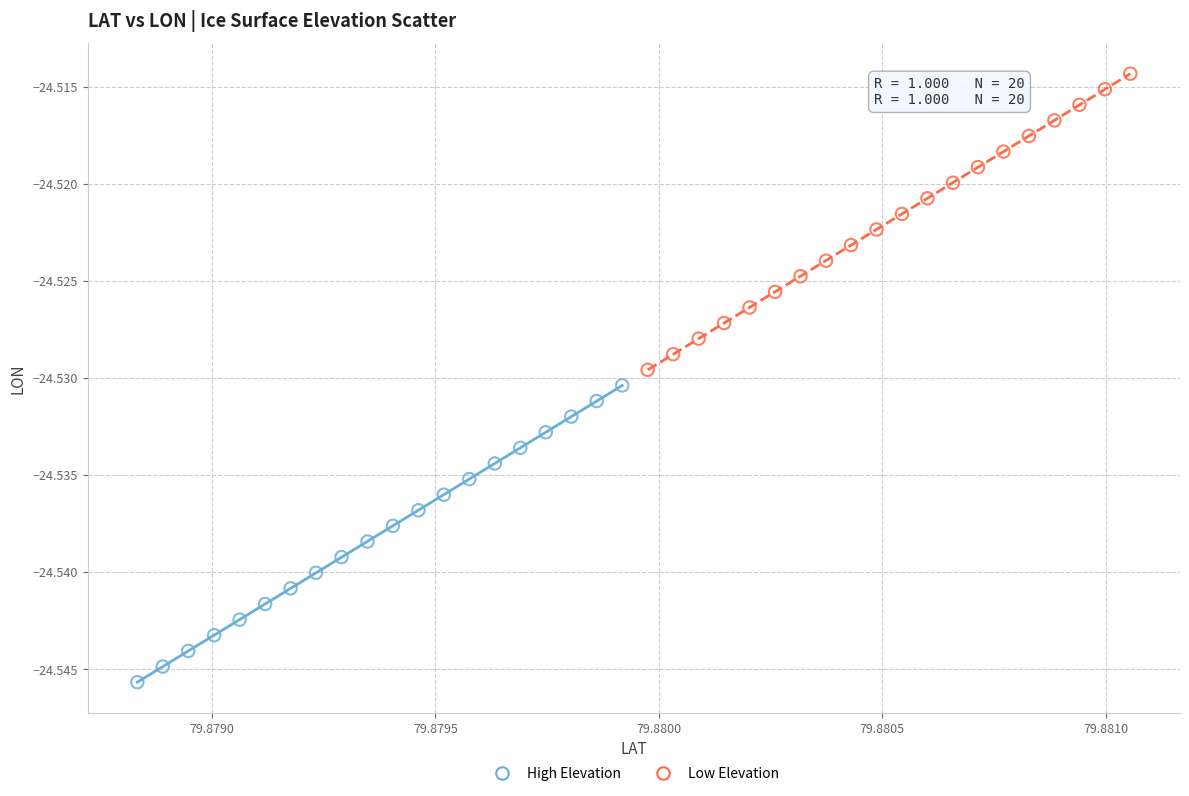

Which series contains the lowest Y value?

High Elevation